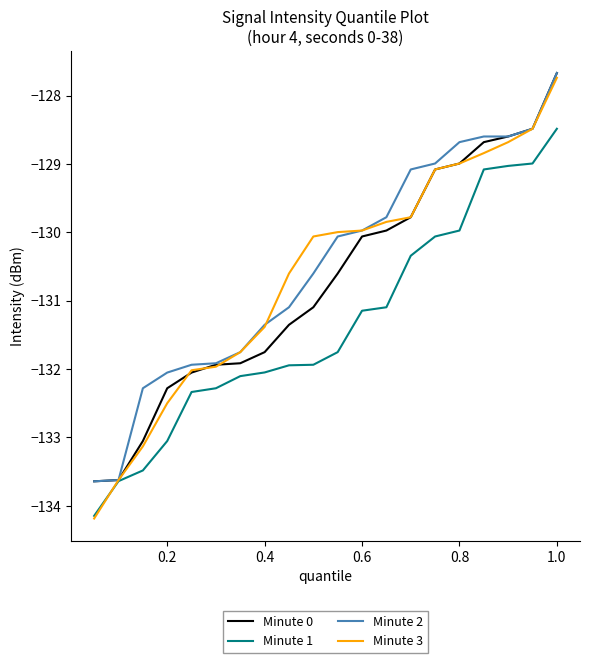

Which series has the largest range (max minus min)?

Minute 3